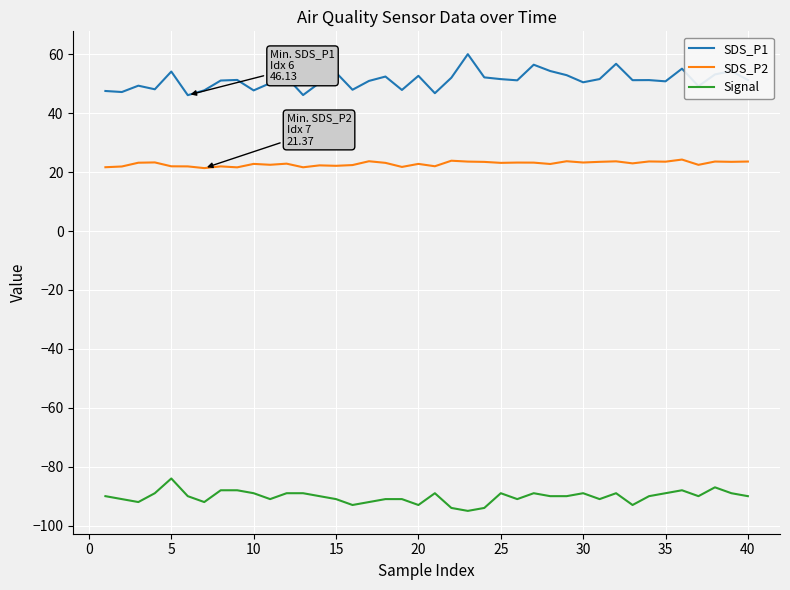

What is the difference between the maximum and minimum values in the SDS_P1 series?

13.9